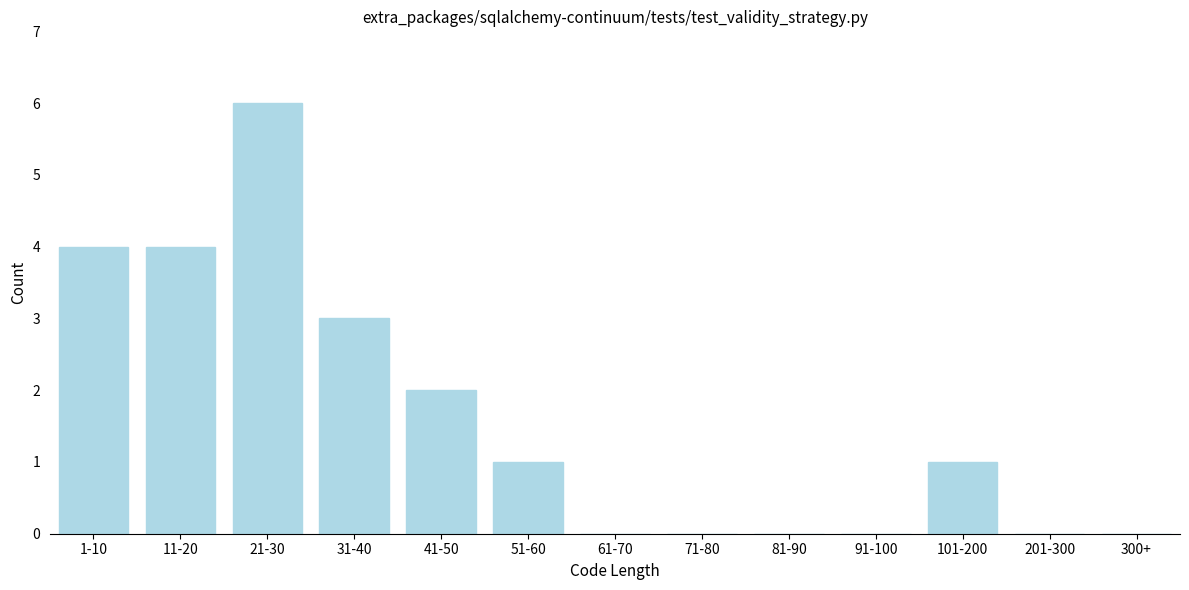

Reading left to right, extract all data points from this chart.

1-10=4	11-20=4	21-30=6	31-40=3	41-50=2	51-60=1	61-70=0	71-80=0	81-90=0	91-100=0	101-200=1	201-300=0	300+=0